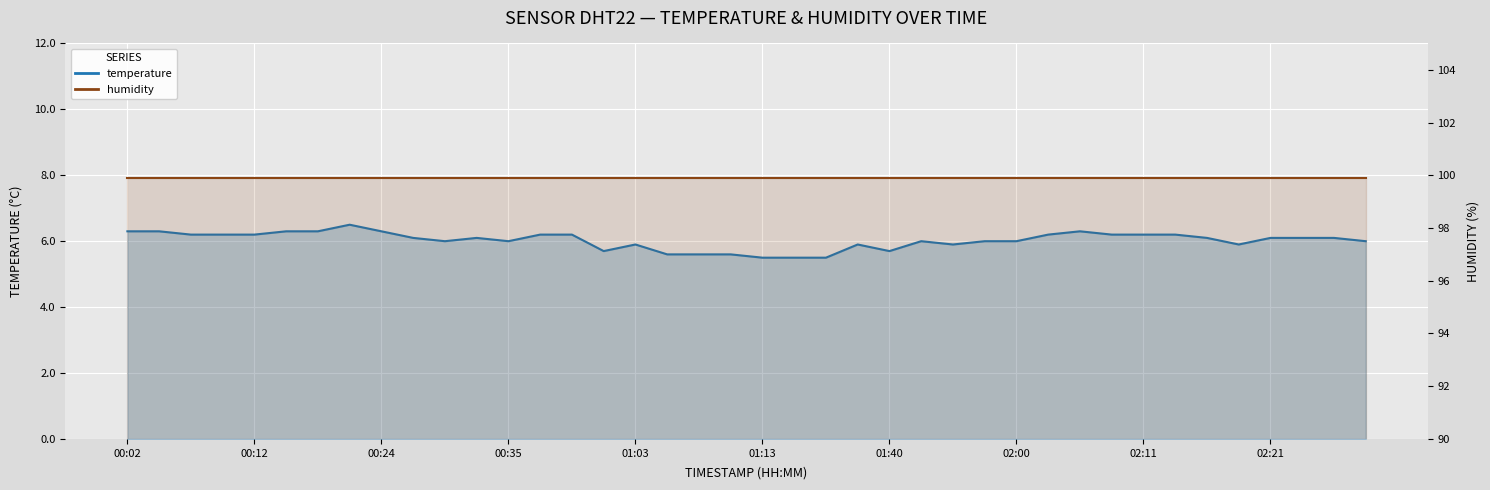

Reading left to right, what are all the values shown in this chart?

6.3	6.3	6.2	6.2	6.2	6.3	6.3	6.5	6.3	6.1	6.0	6.1	6.0	6.2	6.2	5.7	5.9	5.6	5.6	5.6	5.5	5.5	5.5	5.9	5.7	6.0	5.9	6.0	6.0	6.2	6.3	6.2	6.2	6.2	6.1	5.9	6.1	6.1	6.1	6.0